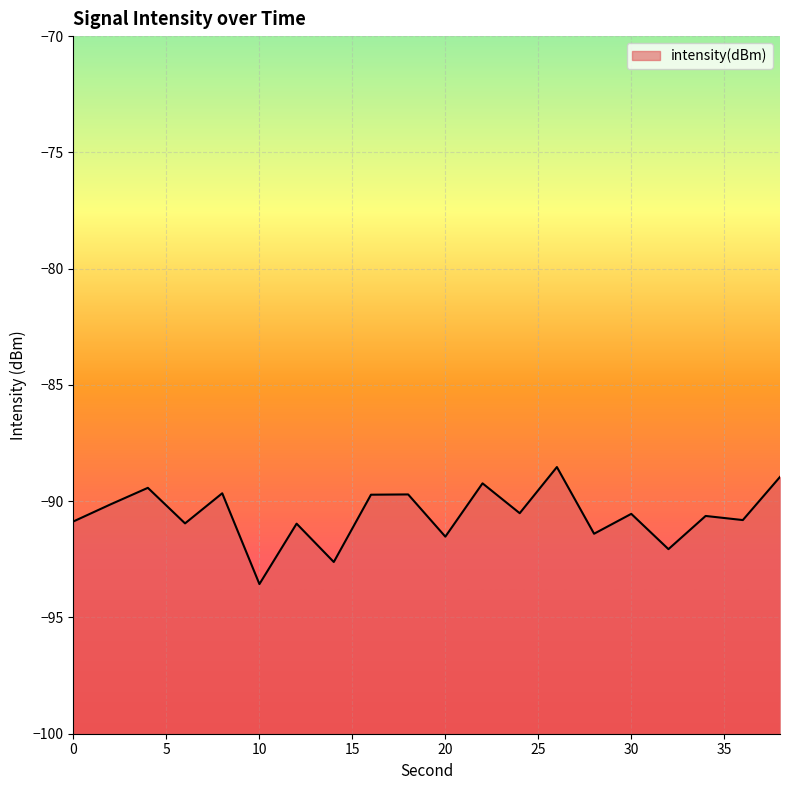

Rank the categories by value from lowest to highest.

10, 14, 32, 20, 28, 12, 6, 0, 36, 34, 30, 24, 2, 16, 18, 8, 4, 22, 38, 26